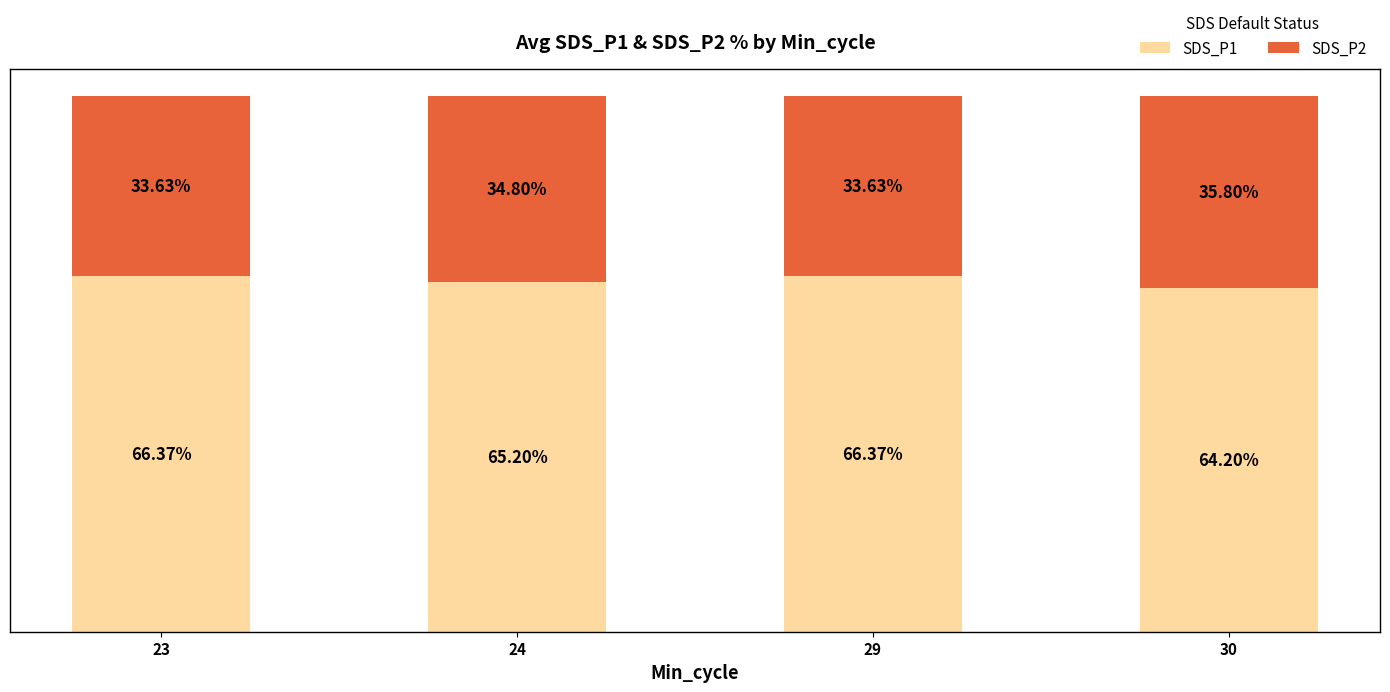

Are the bars grouped side by side (vs. stacked)?

No